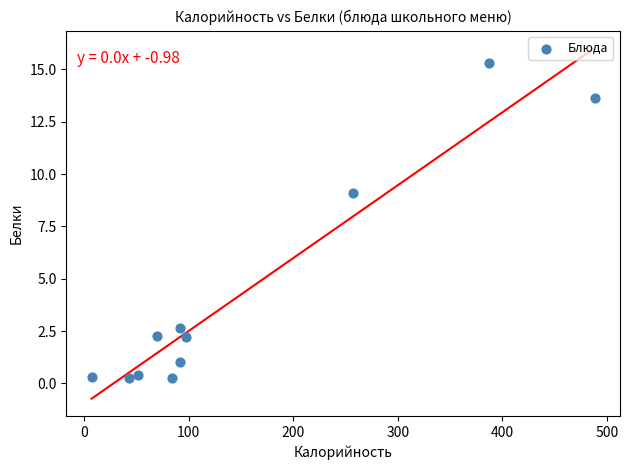

What is the range of Y values (max minus min)?

15.1